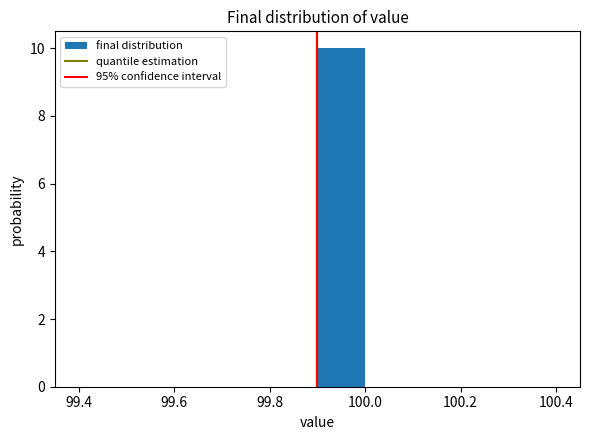

How tall is the bar that spans 99.9 to 100.0 on the x-axis? The values are not printed on the chart, so give them approximately, as read against the axis.

10